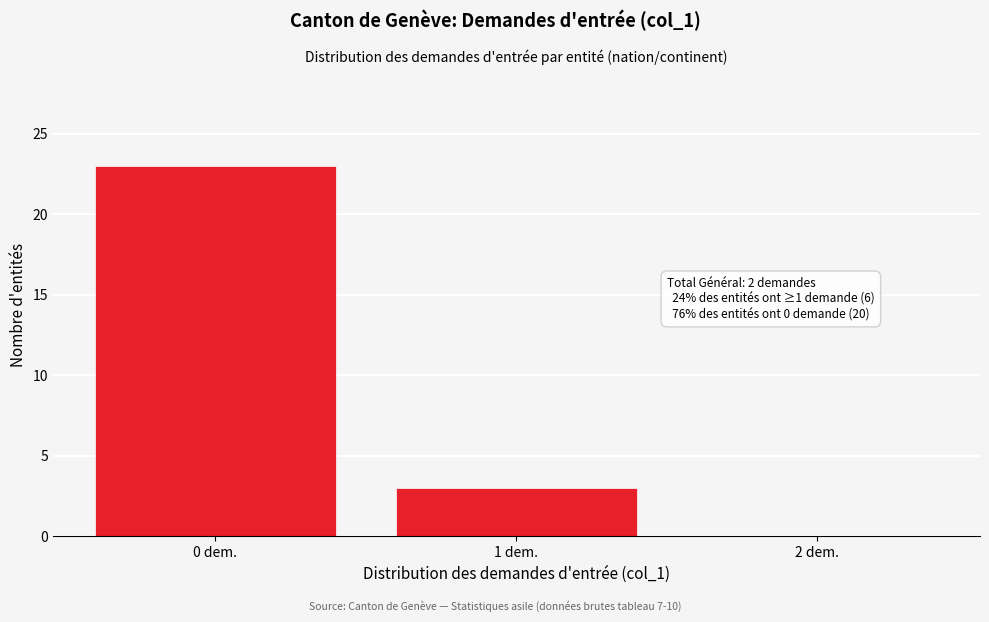

Over which range of the x-axis is the bar tallest?

-0.5 to 0.5